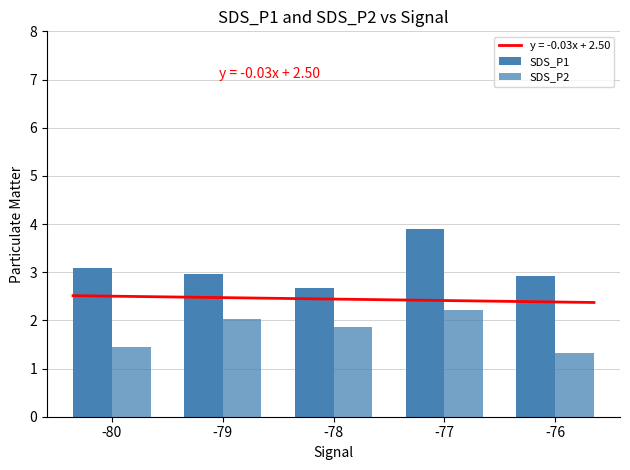

What is the difference between the highest and lowest values at -76?

1.6